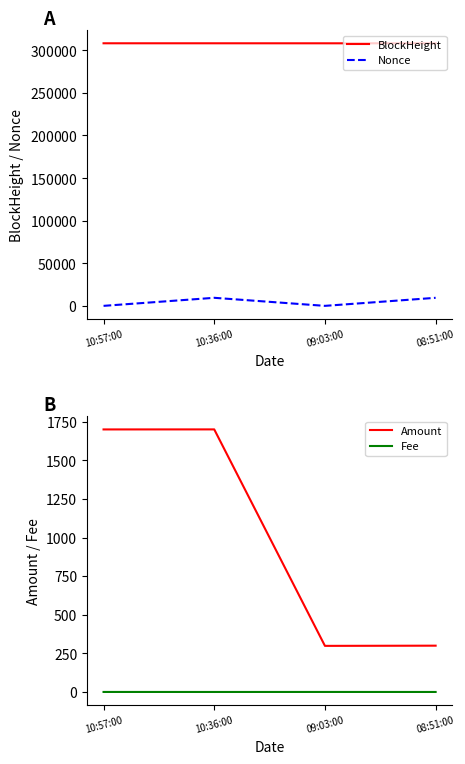

Is this an area chart (filled region under the line)?

No